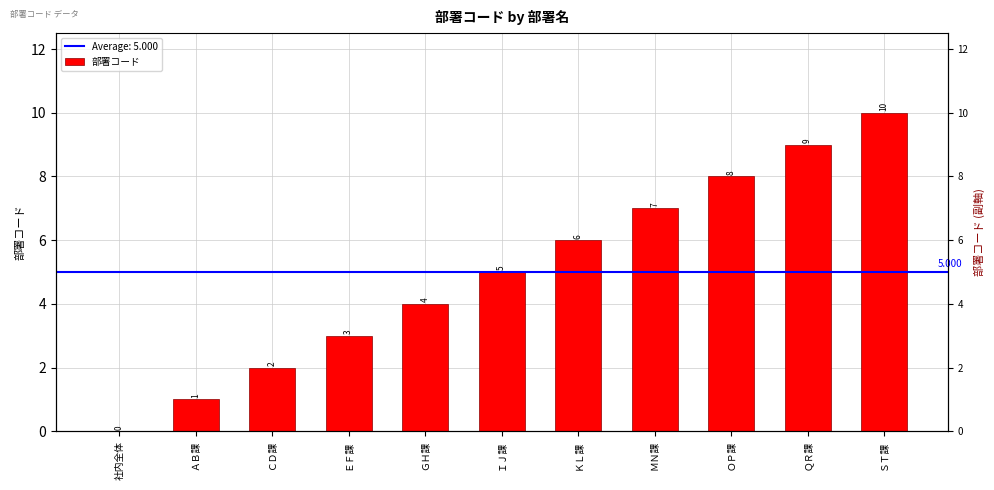

Count the number of values greater than 5.

5